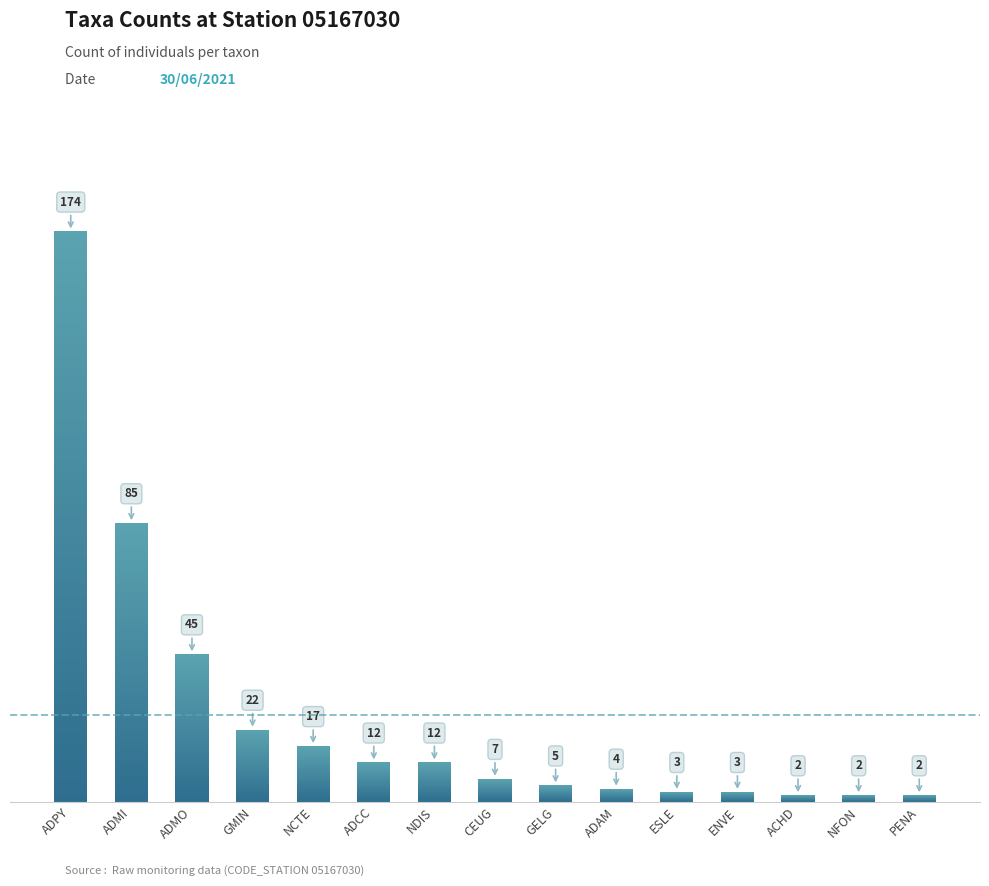

What is the value of the 8th bar from the left?

7